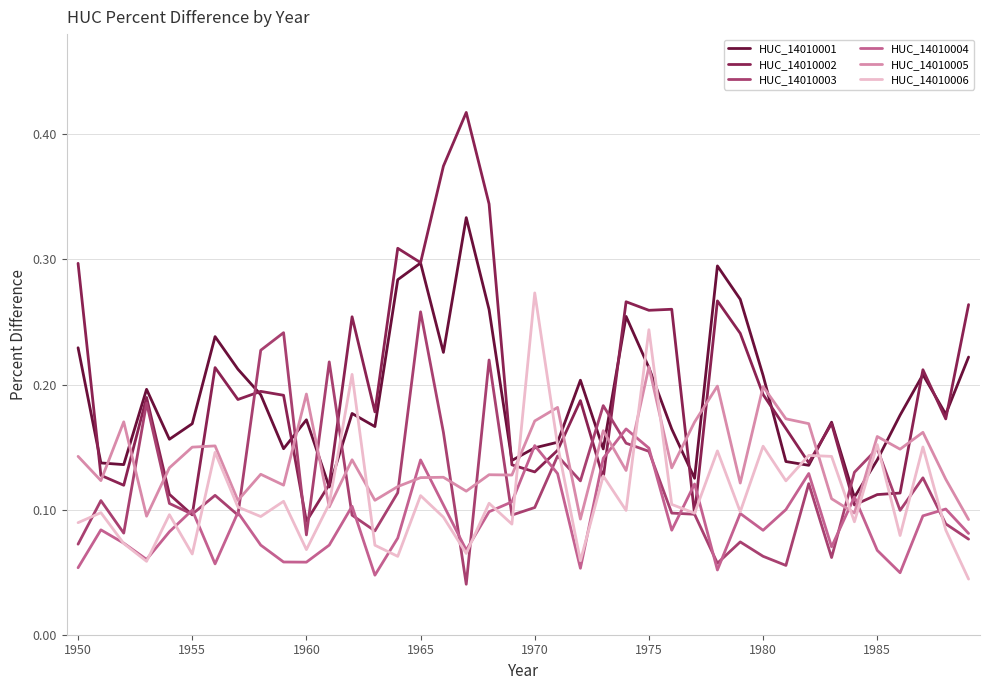

How many categories are shown in the chart?

40